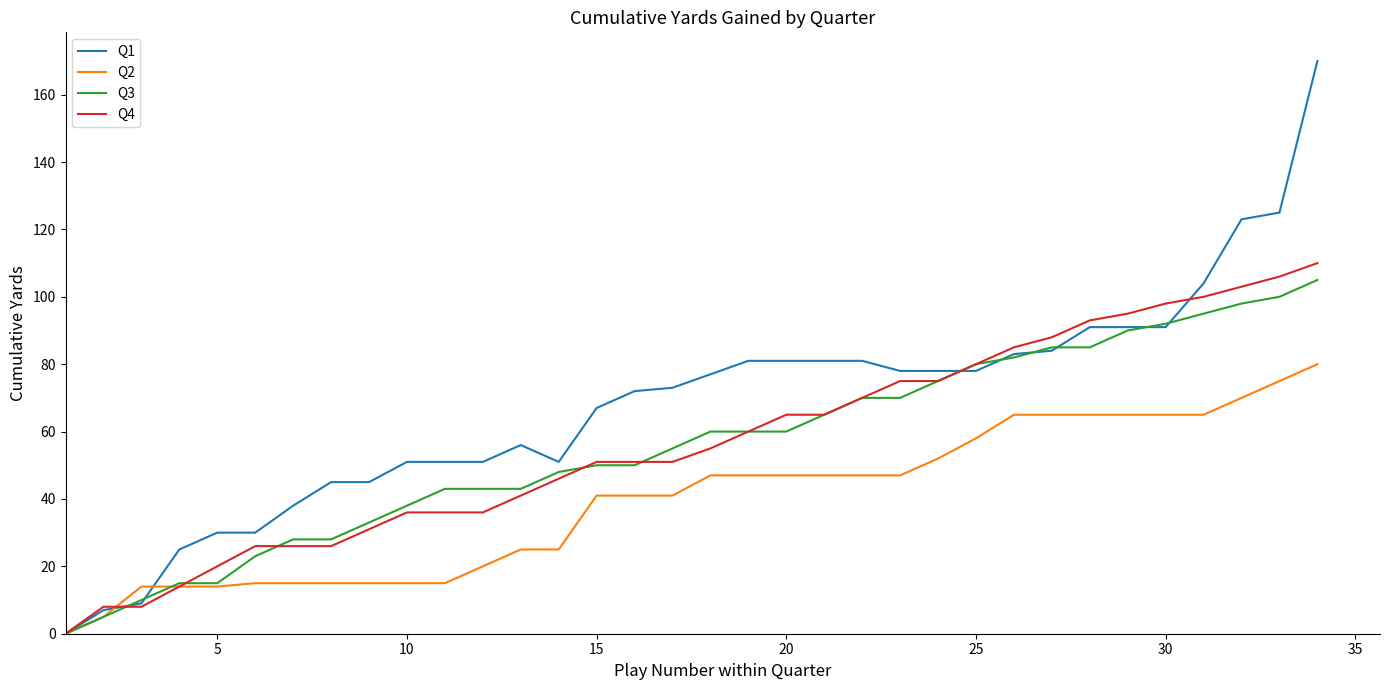

Which series has the largest total across all categories?

Q1